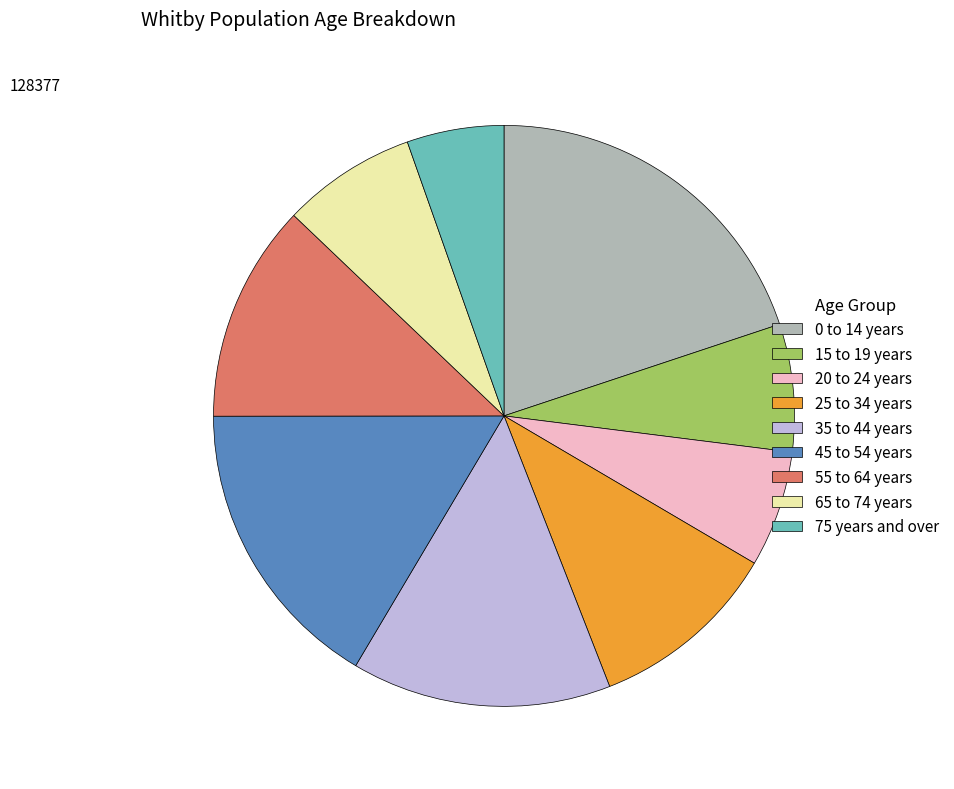

Between 45 to 54 years and 65 to 74 years, which is larger?

45 to 54 years